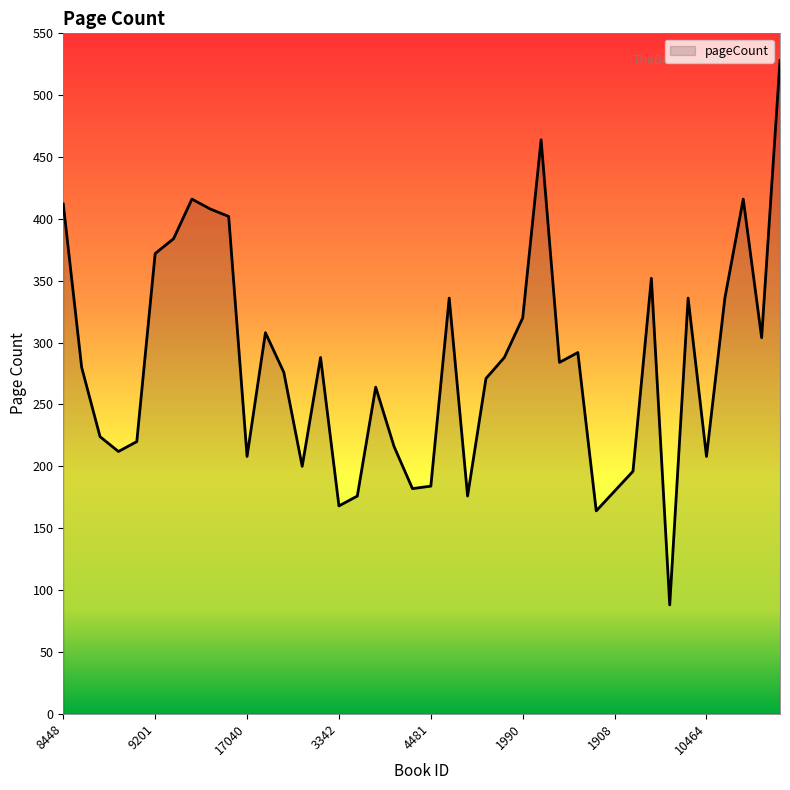

What is the maximum value shown in the chart?

528